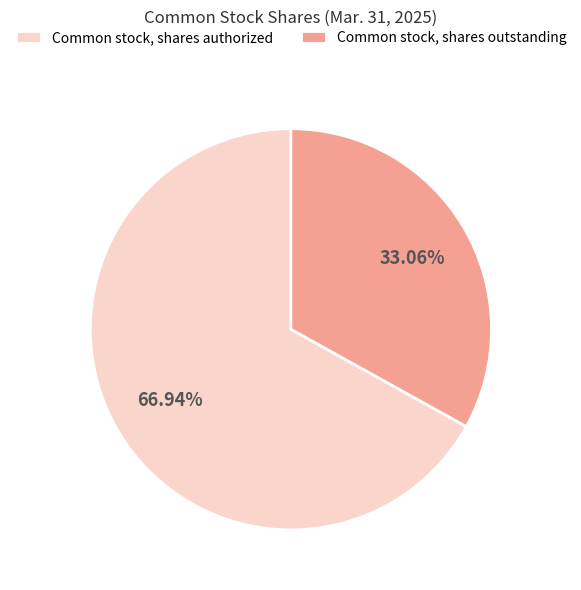

Combined, do Common stock, shares authorized and Common stock, shares outstanding account for over 50%?

Yes